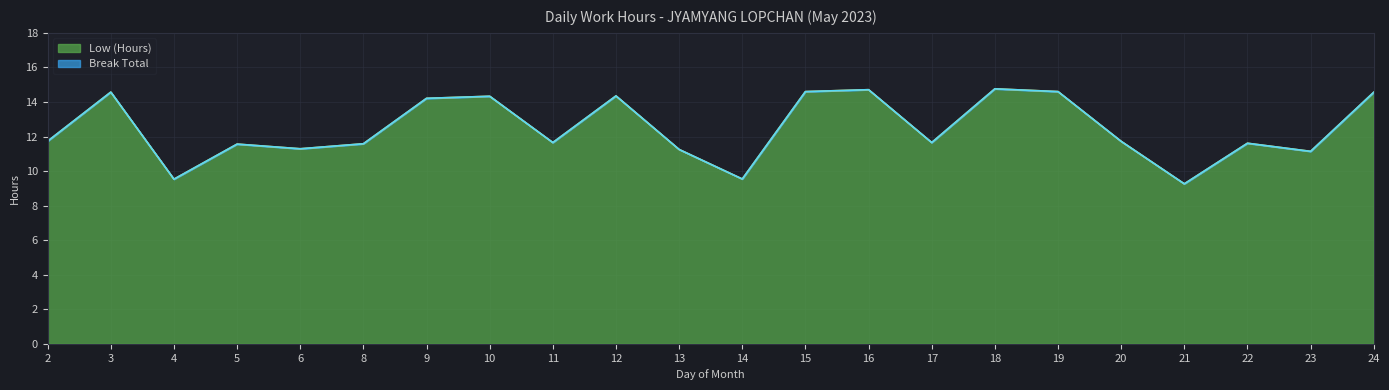

Approximately how many times larger is the value at 6 compared to 19?

0.8